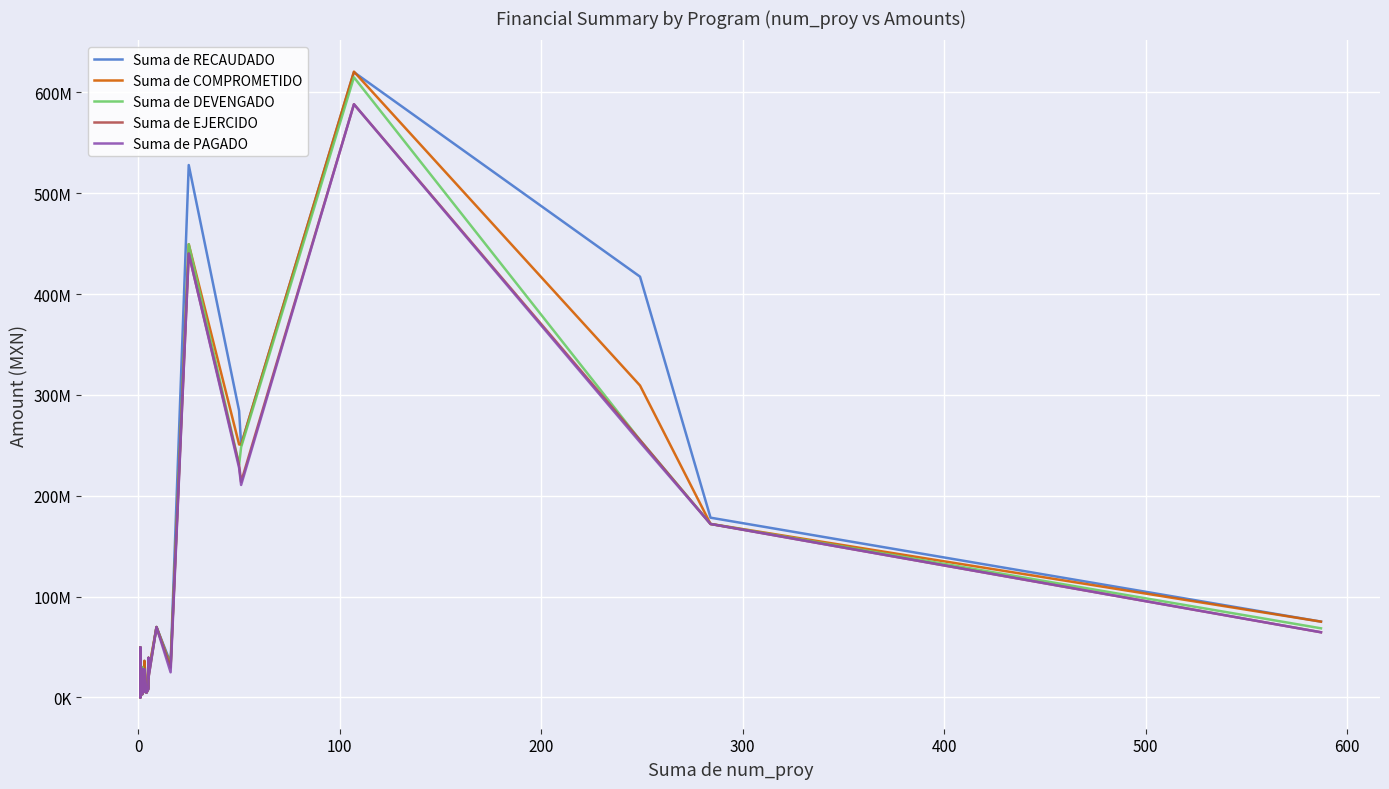

What is the value of the Suma de PAGADO point at the 7th from the left?

3239337.4